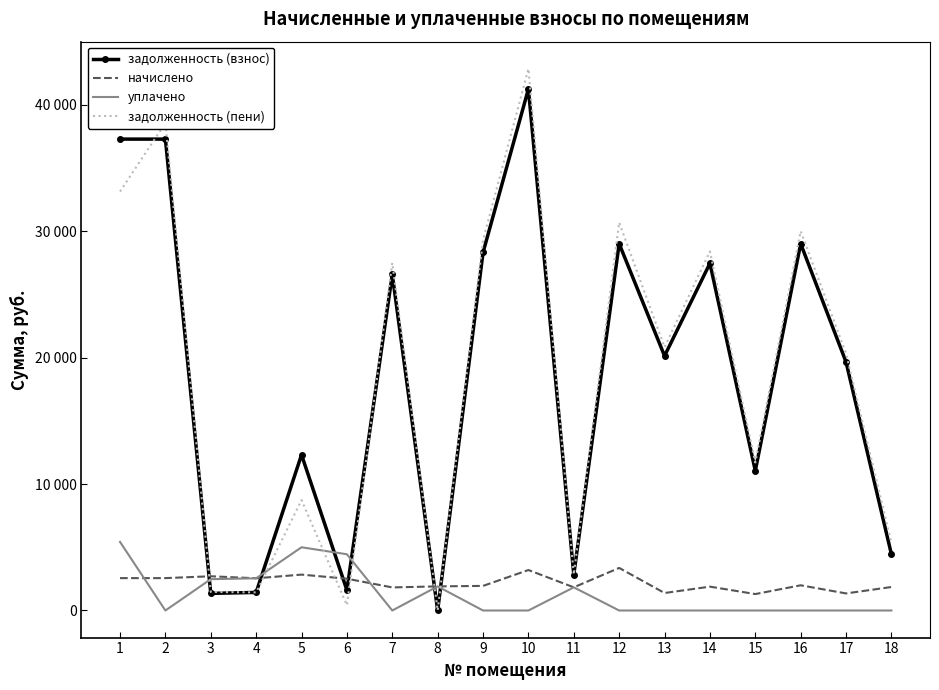

What is the maximum value for задолженность (пени)?

42845.5